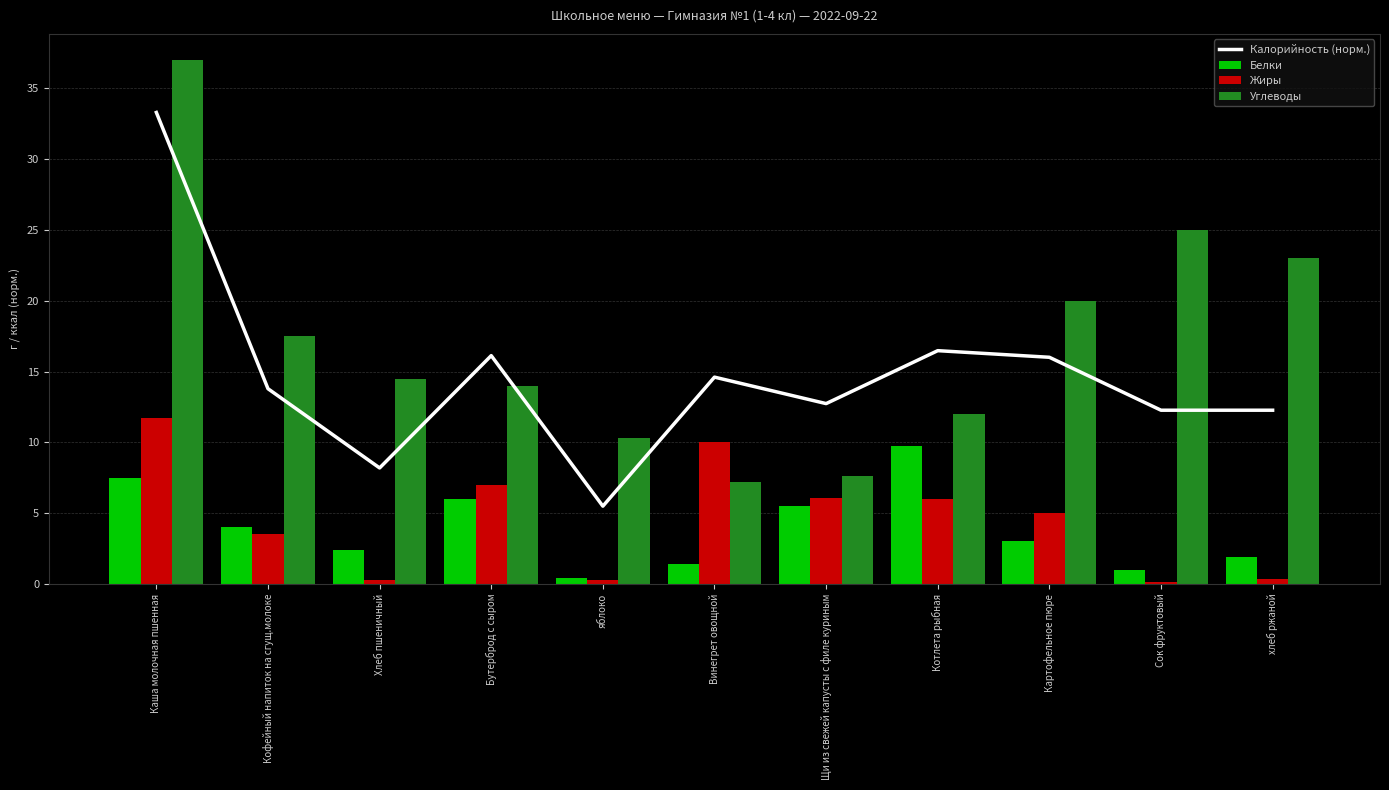

Which series has the largest range (max minus min)?

Углеводы